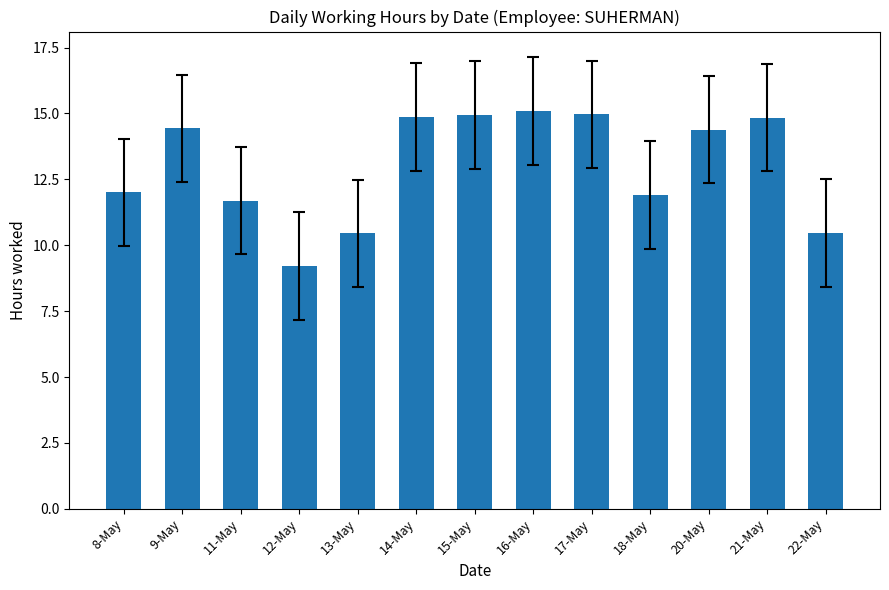

What is the ratio of the value at 21-May to the value at 22-May?

1.4